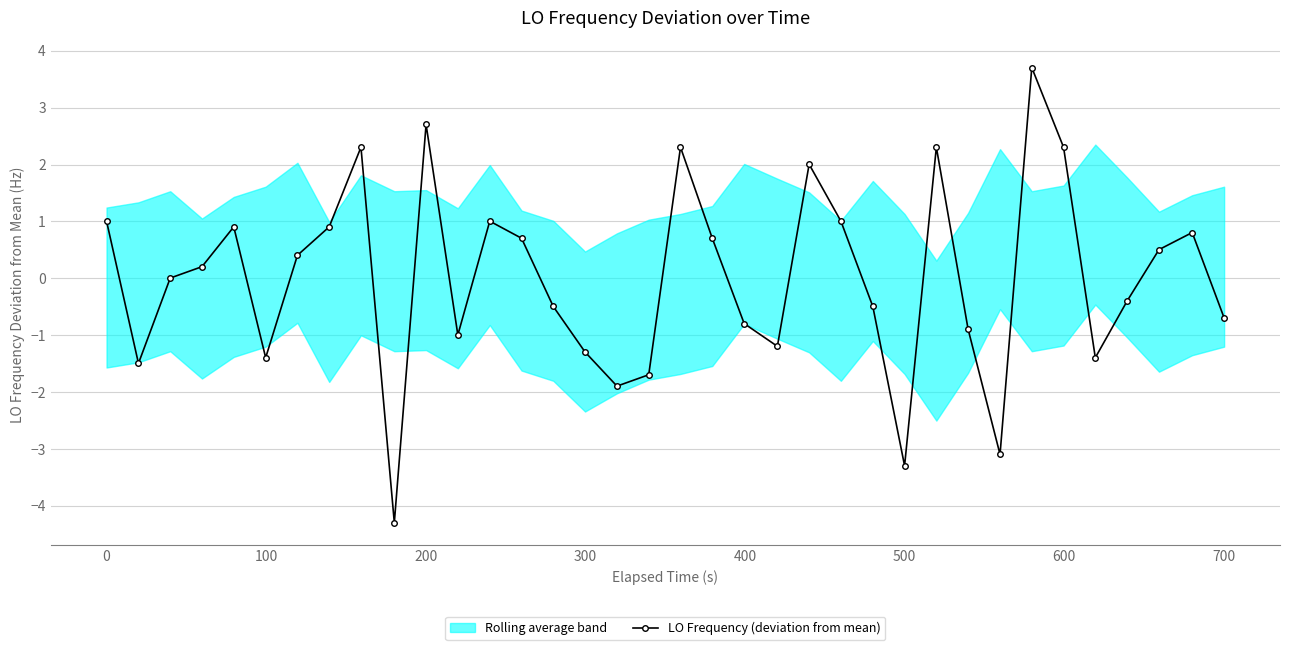

How many interior local peaks does the LO Frequency (deviation from mean) series have?

9